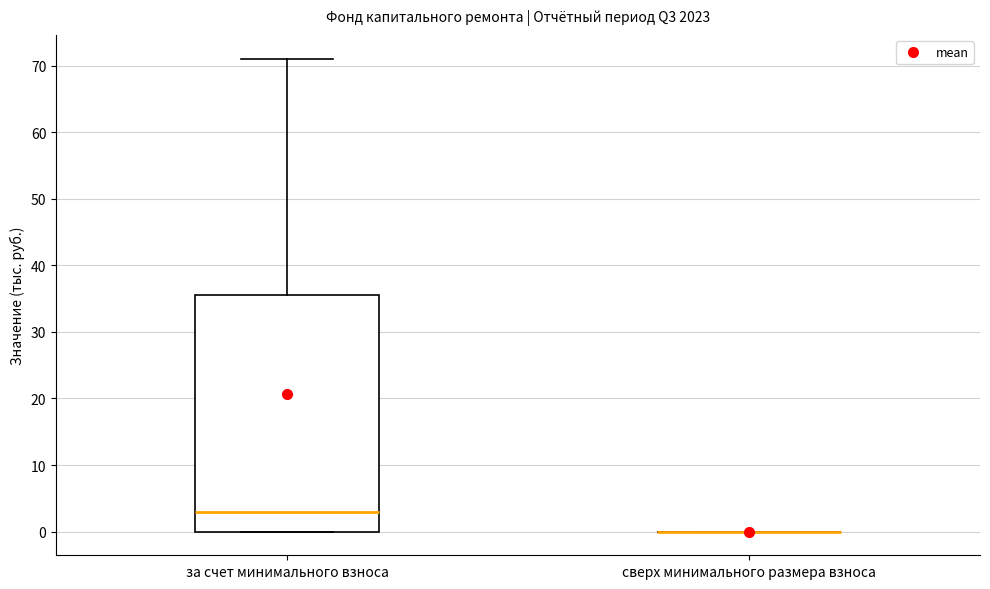

Reading left to right, transcribe this box plot: for each box, give where its median line is, the range the box spans, and where its two whiskers end, as read against the y-axis. The values are not printed on the chart, so give them approximately, as read against the axis.

за счет минимального взноса: median 3, box 0 to 36, whiskers 0 to 71
сверх минимального размера взноса: box collapsed to a line at 0, whiskers 0 to 0